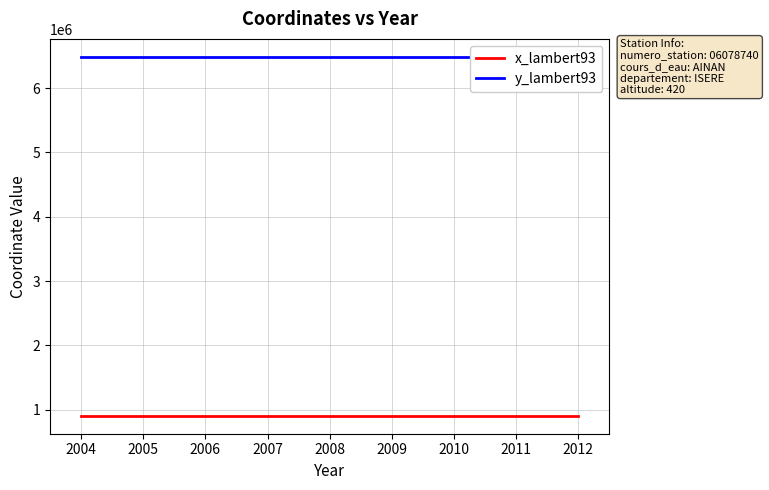

How many categories are shown in the chart?

6